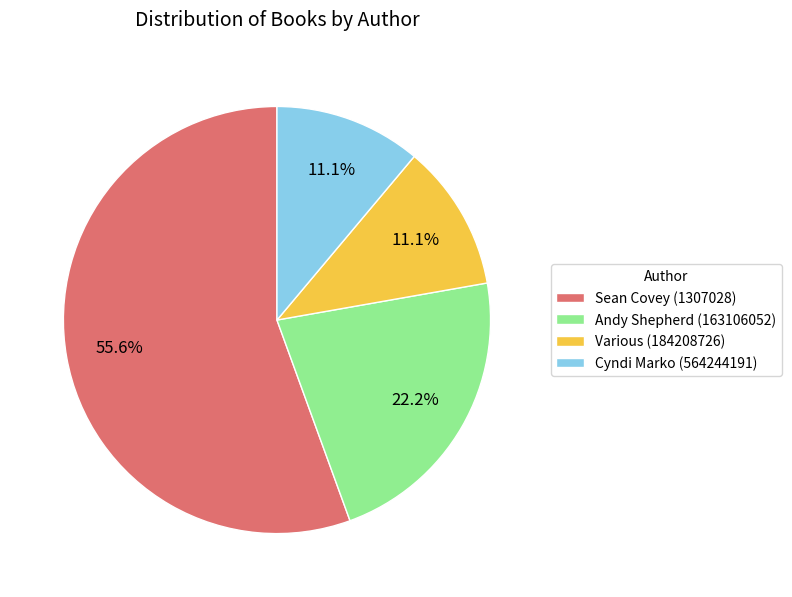

The Andy Shepherd (163106052) slice represents 3% of the pie. True or false?

False